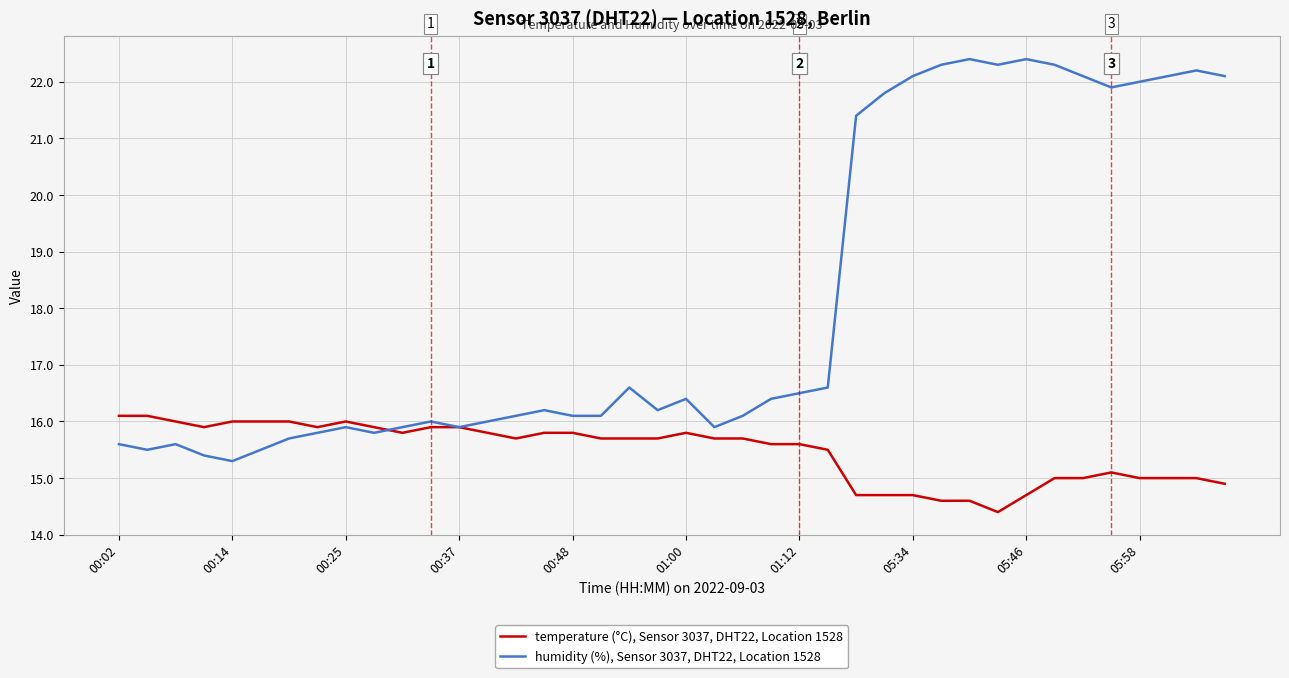

List the series in order of their peak value, highest first.

humidity (%), Sensor 3037, DHT22, Location 1528, temperature (°C), Sensor 3037, DHT22, Location 1528